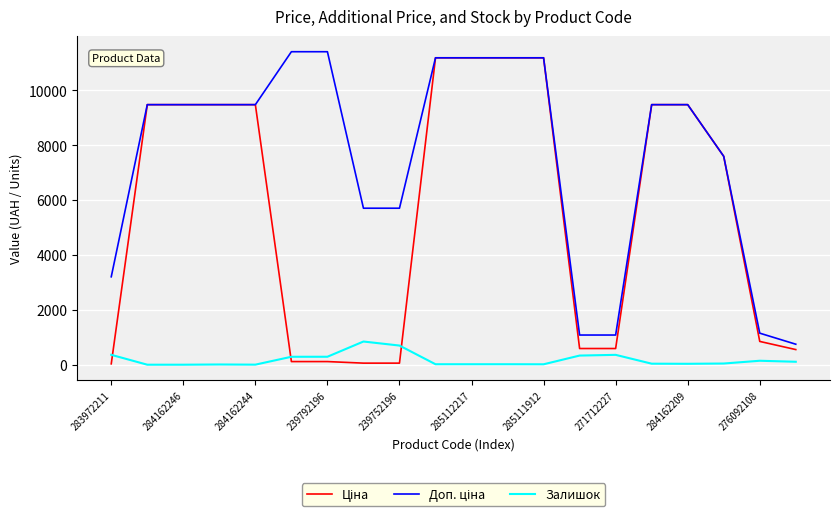

Does the chart have visible grid lines?

Yes